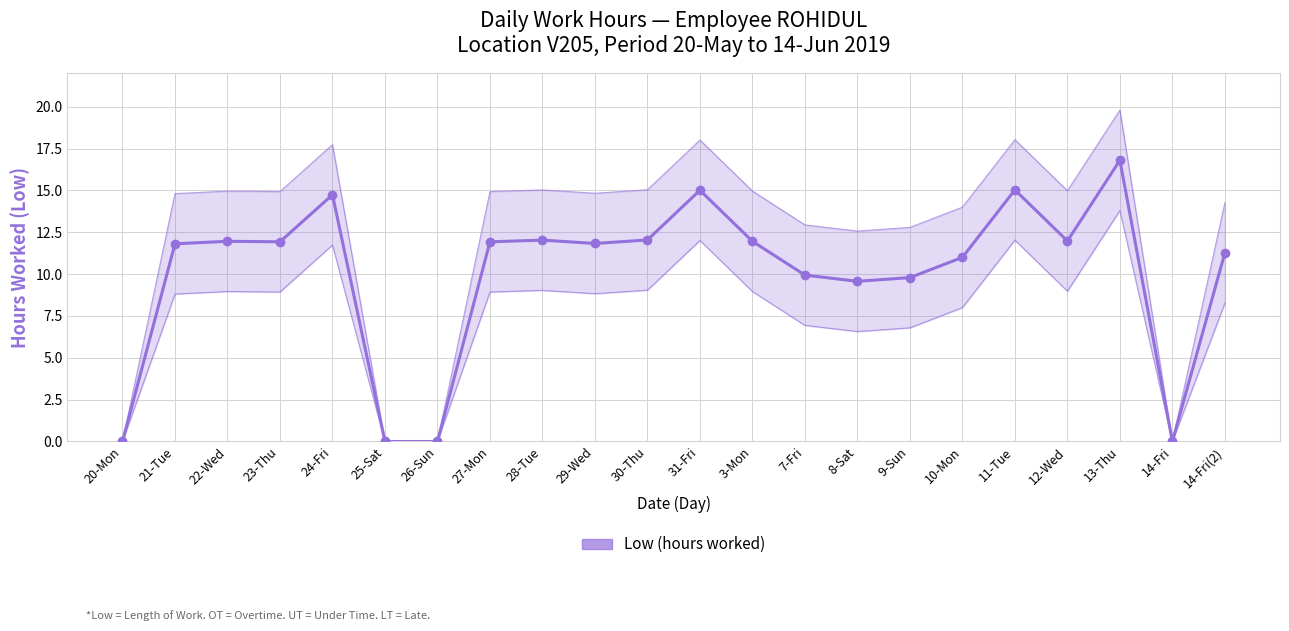

Reading right to left, what are all the values shown in this chart?

11.3	0.0	16.8	12.0	15.0	11.0	9.8	9.6	9.9	12.0	15.0	12.0	11.8	12.0	11.9	0.0	0.0	14.7	11.9	12.0	11.8	0.0